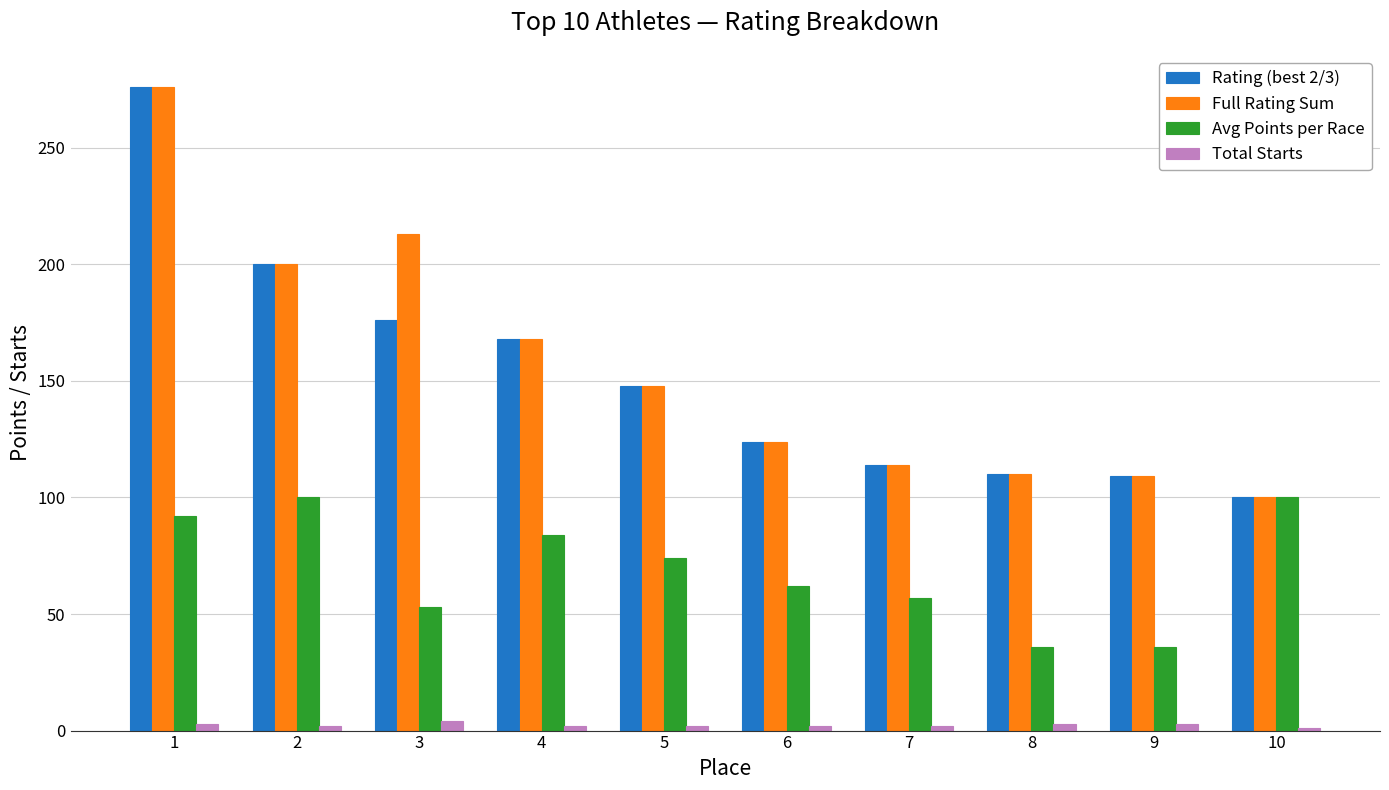

How many groups of bars are there?

10